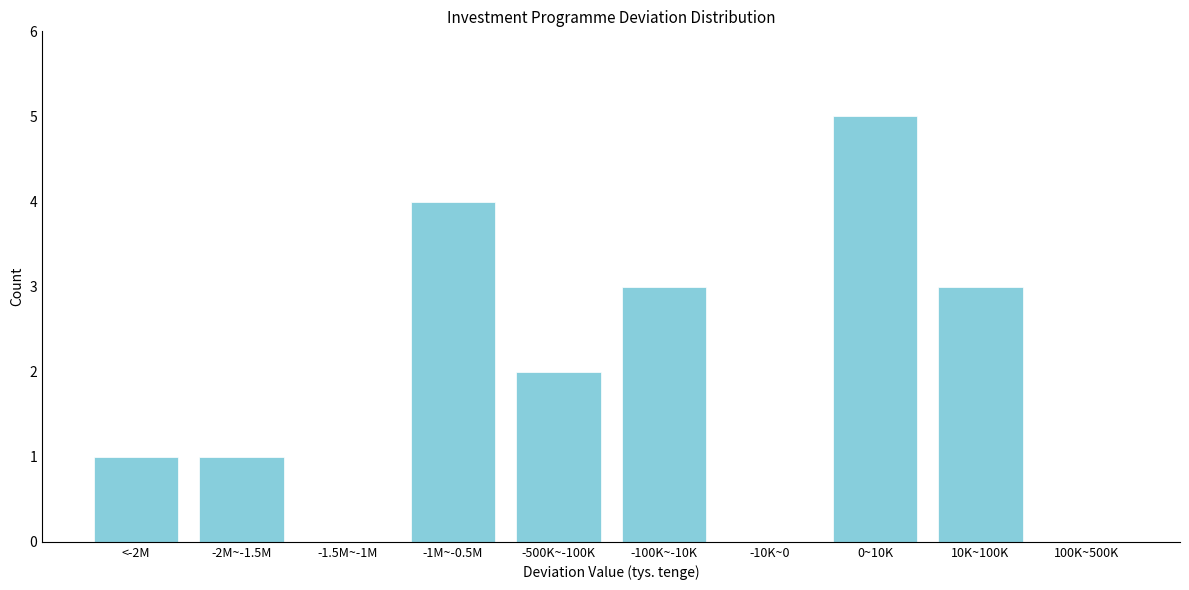

Reading left to right, list all the values displayed in this chart.

<-2M=1	-2M~-1.5M=1	-1.5M~-1M=0	-1M~-0.5M=4	-500K~-100K=2	-100K~-10K=3	-10K~0=0	0~10K=5	10K~100K=3	100K~500K=0